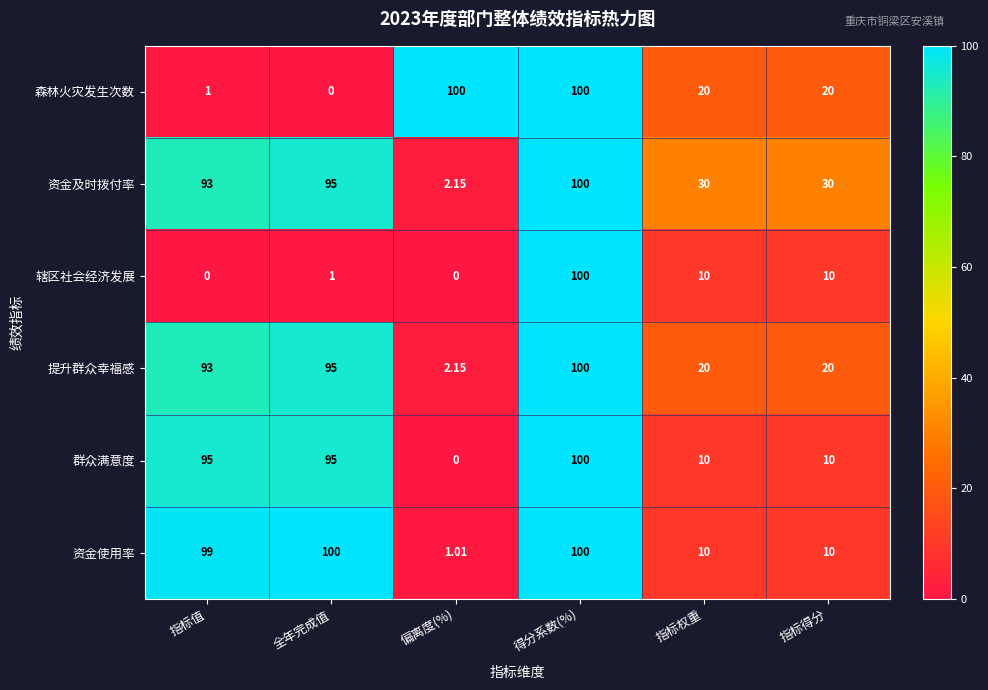

Which series has the largest total across all categories?

资金及时拨付率